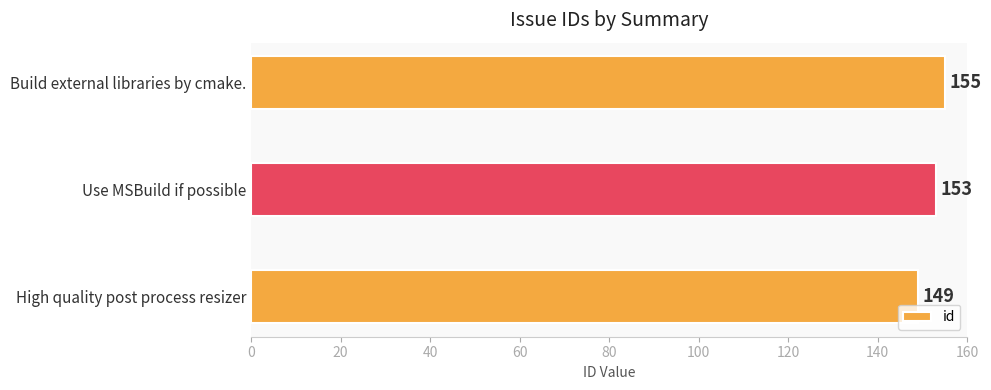

At which label is the value closest to 152?

Use MSBuild if possible